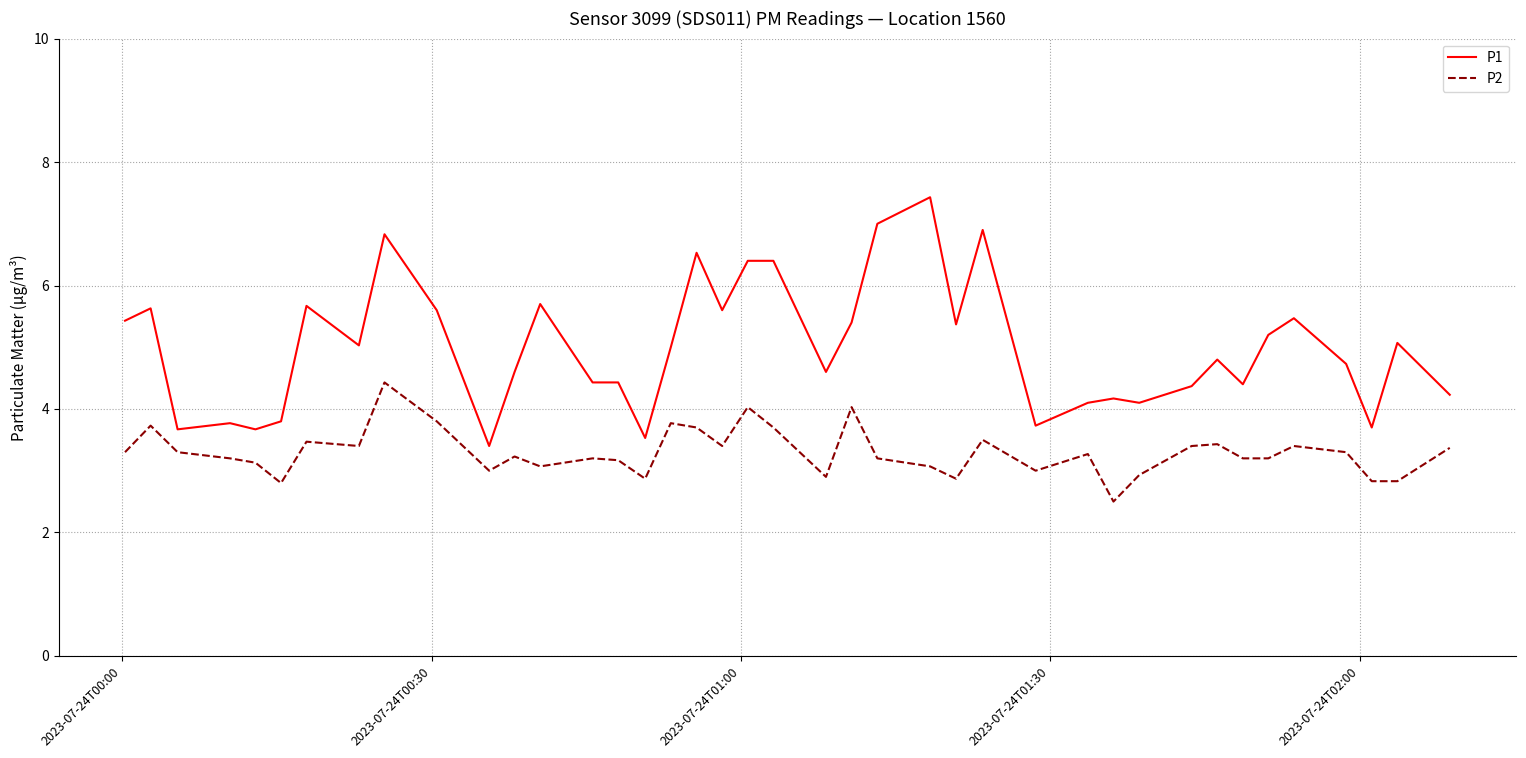

What is the minimum value for P1?

3.4